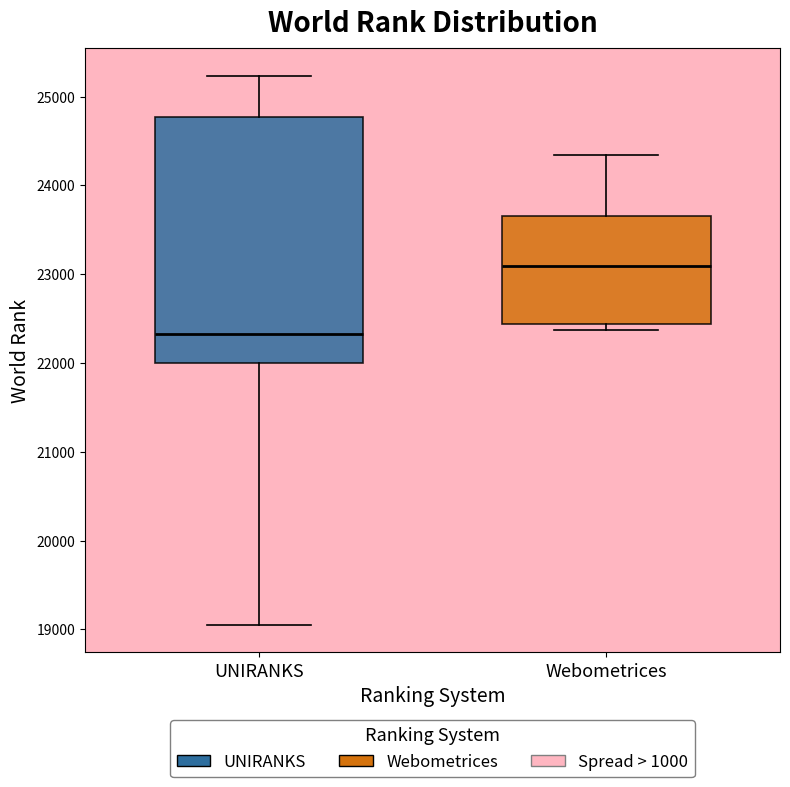

Which box is the tallest, from its lower edge to its upper edge?

UNIRANKS